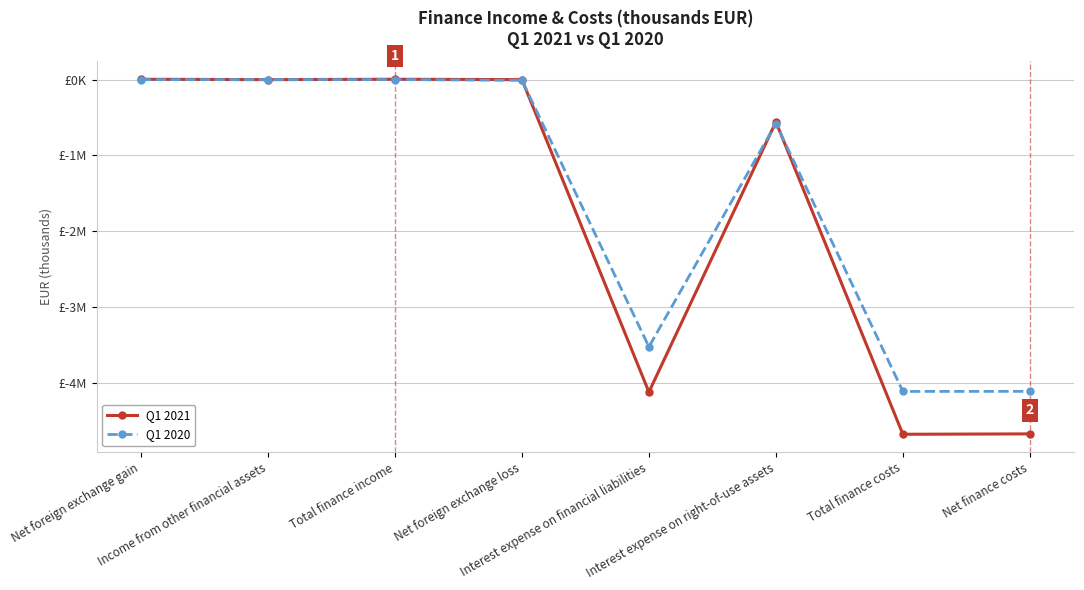

What is the label of the 8th point from the right?

Net foreign exchange gain